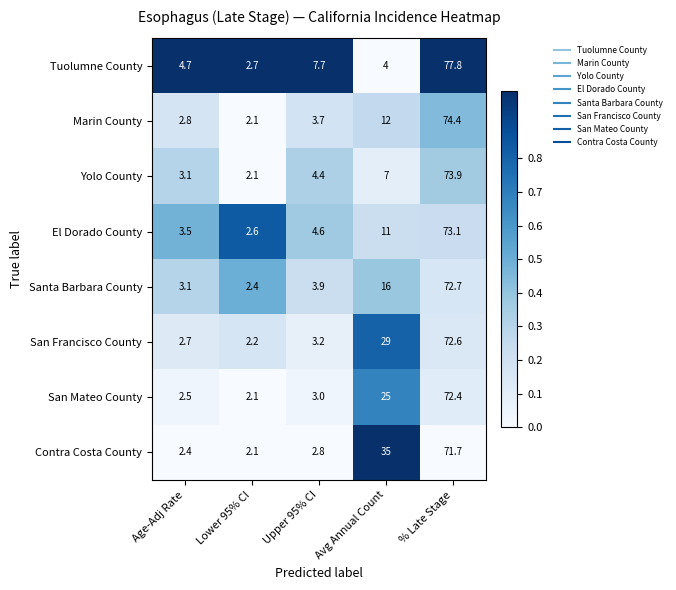

What is the difference between the second highest and minimum values in the Santa Barbara County series?

13.6